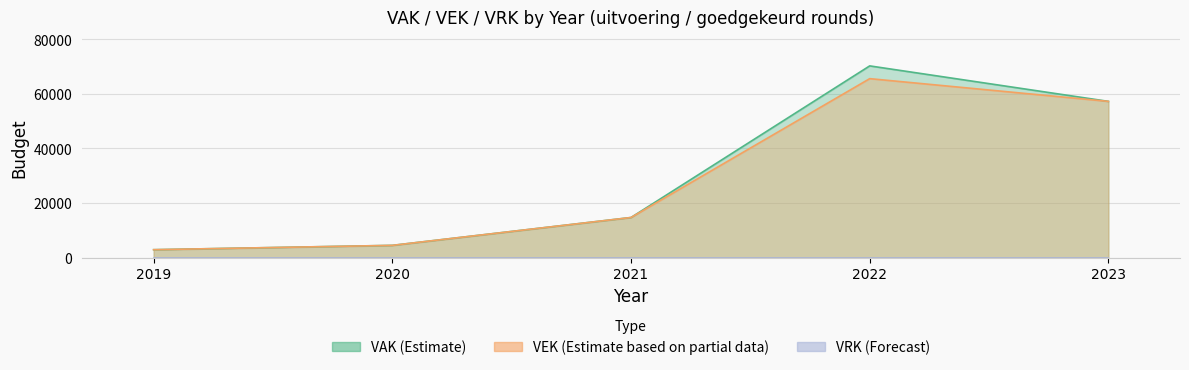

At how many categories does at least one series exceed 42917?

2